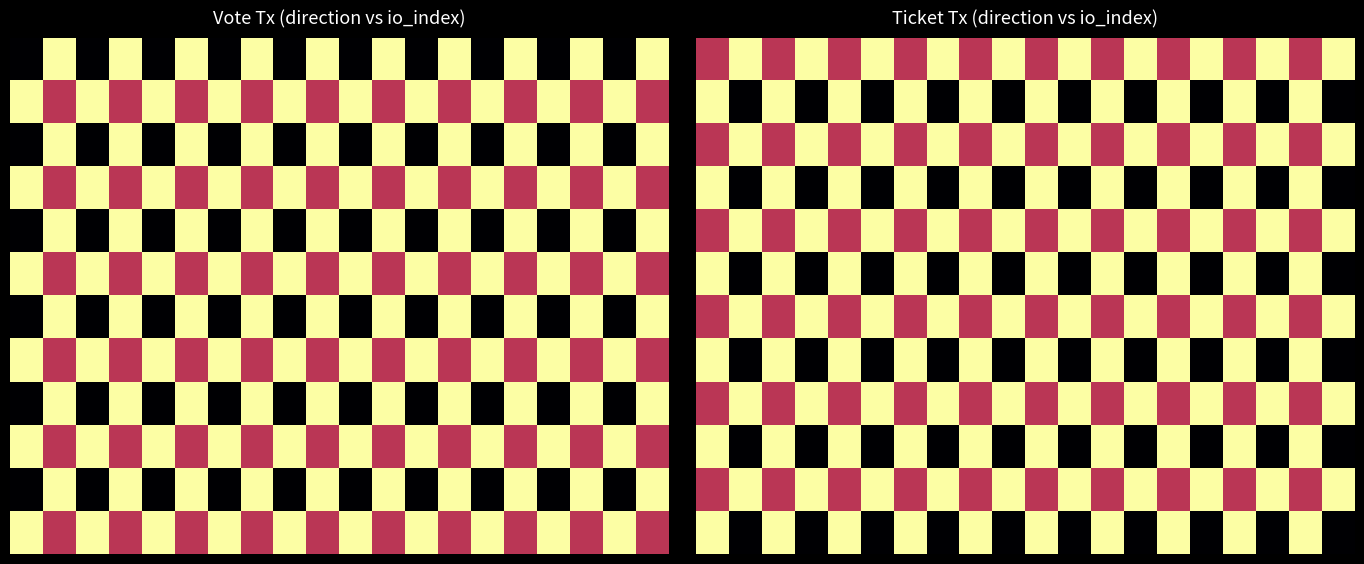

What is the maximum value for 10?

1.0